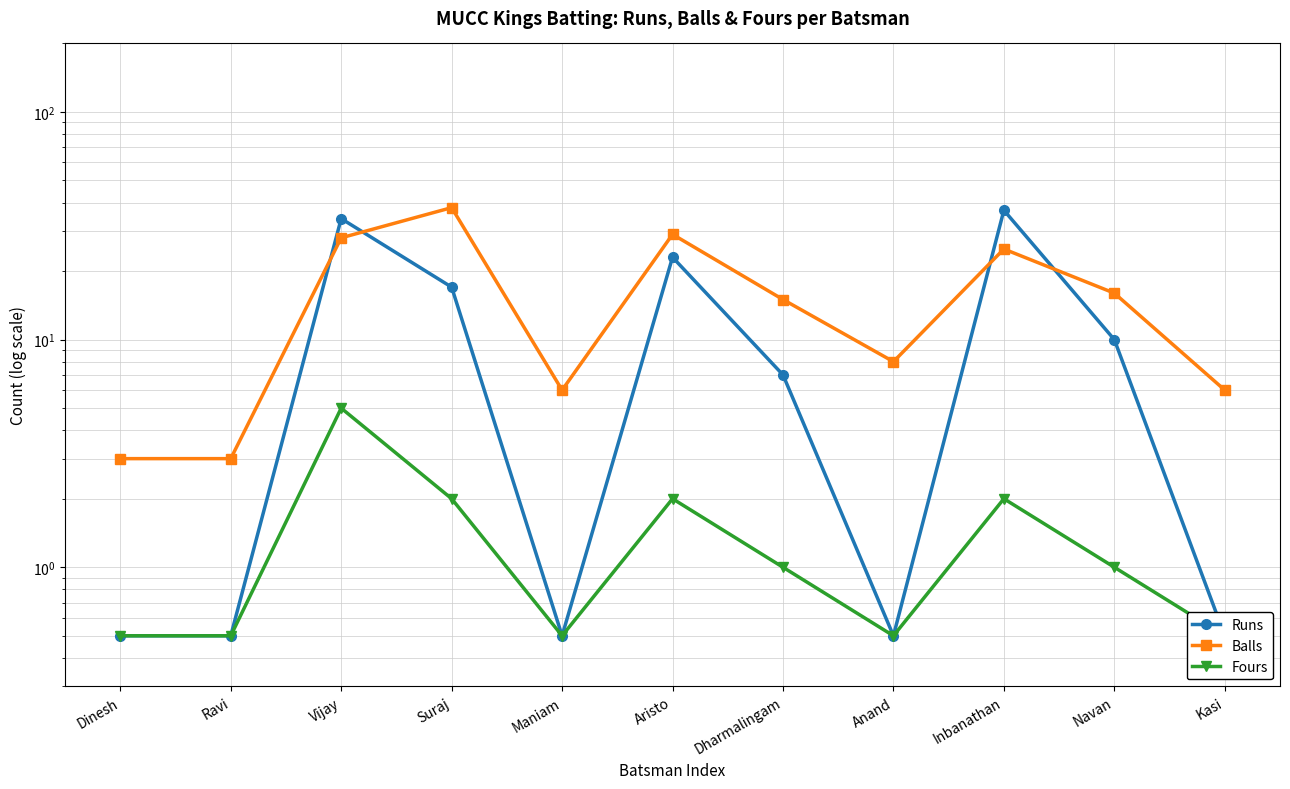

What is the value of the Runs point at the 5th from the left?

0.5